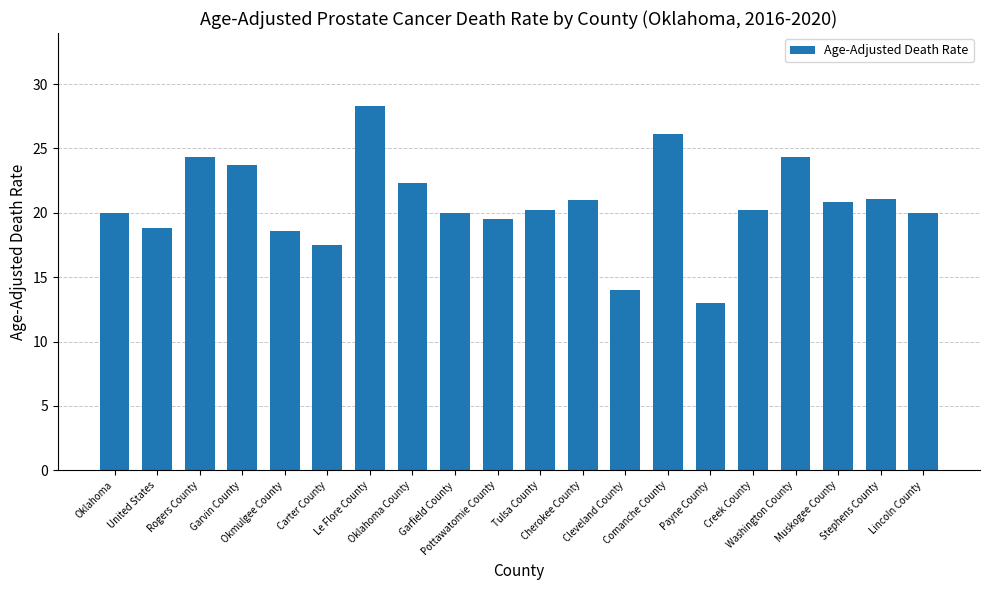

Between Carter County and Rogers County, which is larger?

Rogers County